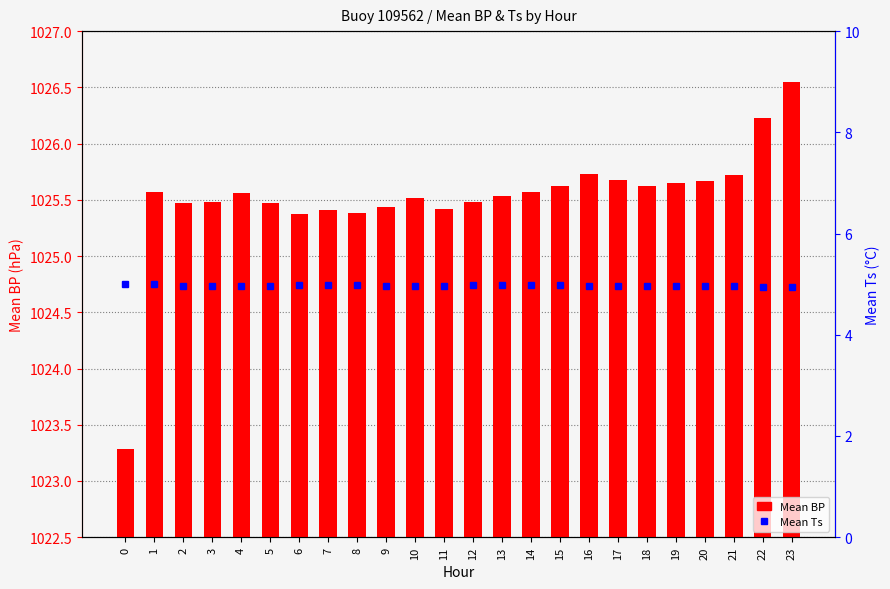

Reading right to left, transcribe all the data shown in this chart.

Mean BP: 23=1026.5	22=1026.2	21=1025.7	20=1025.7	19=1025.7	18=1025.6	17=1025.7	16=1025.7	15=1025.6	14=1025.6	13=1025.5	12=1025.5	11=1025.4	10=1025.5	9=1025.4	8=1025.4	7=1025.4	6=1025.4	5=1025.5	4=1025.6	3=1025.5	2=1025.5	1=1025.6	0=1023.3
Mean Ts: 23=5.0	22=5.0	21=5.0	20=5.0	19=5.0	18=5.0	17=5.0	16=5.0	15=5.0	14=5.0	13=5.0	12=5.0	11=5.0	10=5.0	9=5.0	8=5.0	7=5.0	6=5.0	5=5.0	4=5.0	3=5.0	2=5.0	1=5.0	0=5.0